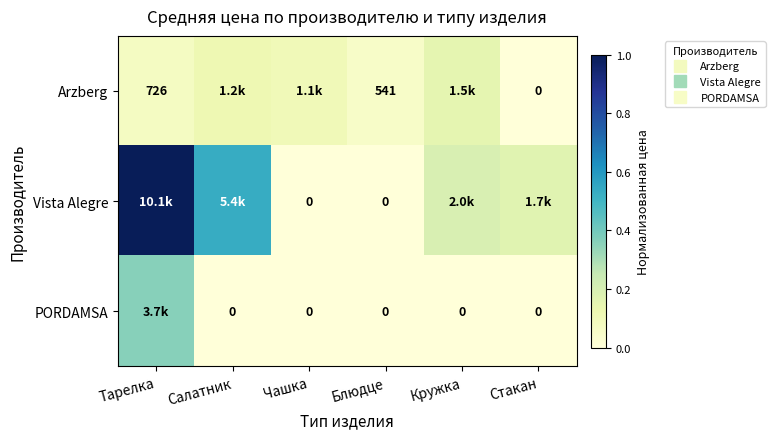

Which series changed the most between Блюдце and Стакан?

Vista Alegre